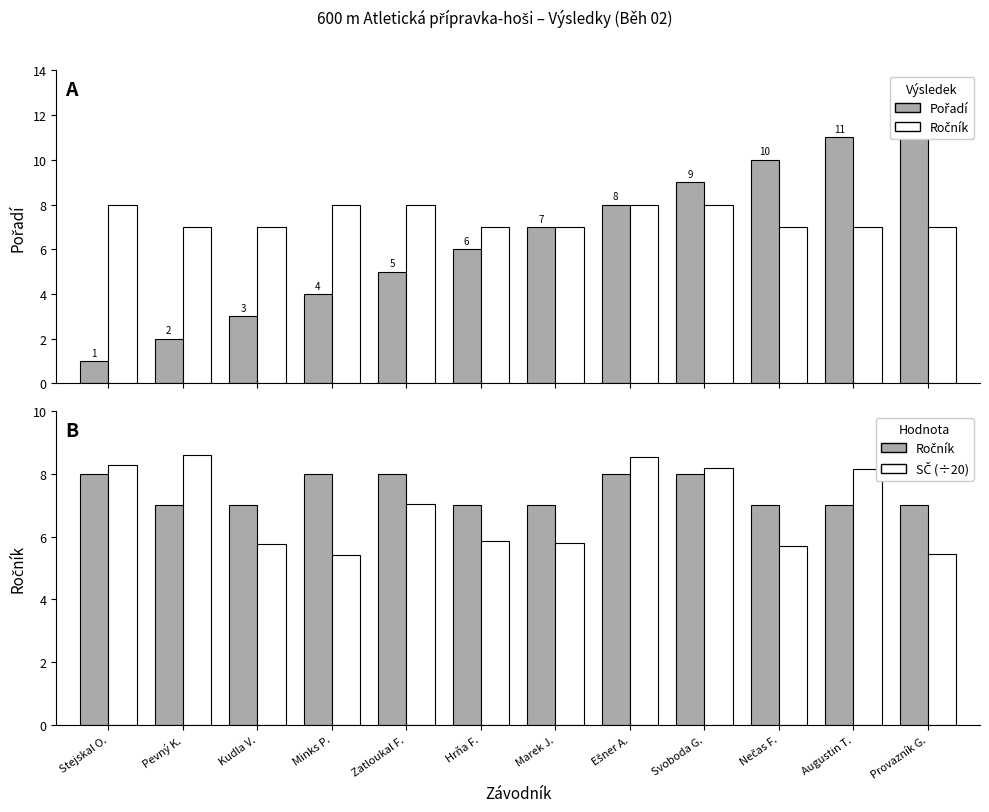

What is the difference between the second highest and minimum values in the SČ (÷20) series?

3.2